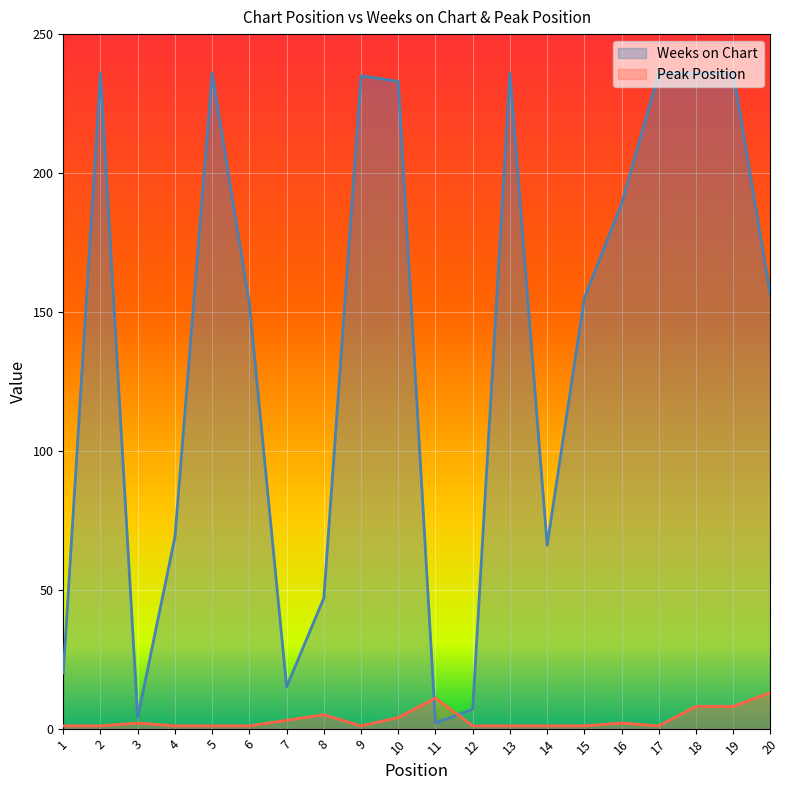

Between 1 and 12, which is larger?

1